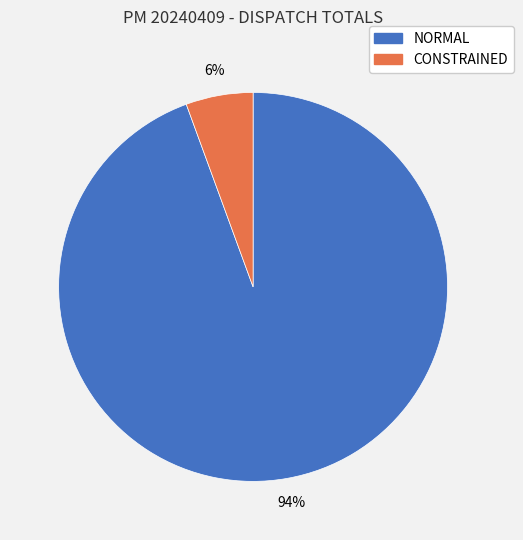

The CONSTRAINED slice represents 6% of the pie. True or false?

True